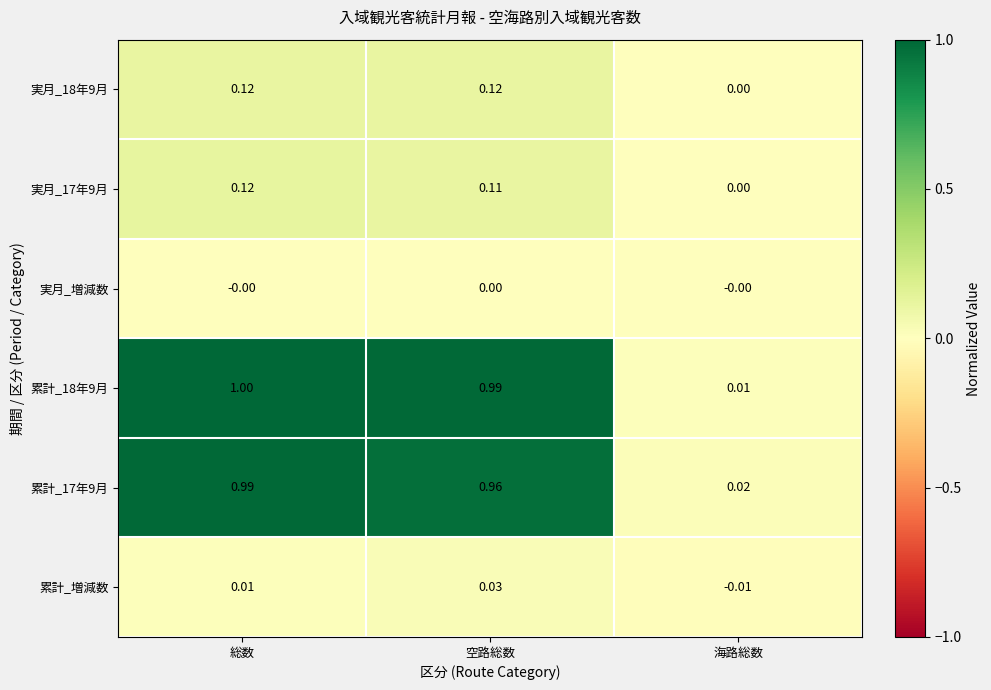

Which category has the lowest value in the 累計_増減数 series?

海路総数